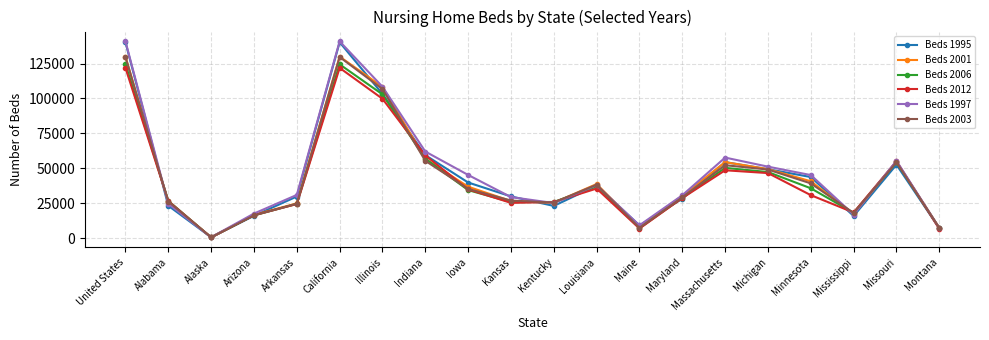

Which label corresponds to the smallest value in the chart?

Alaska